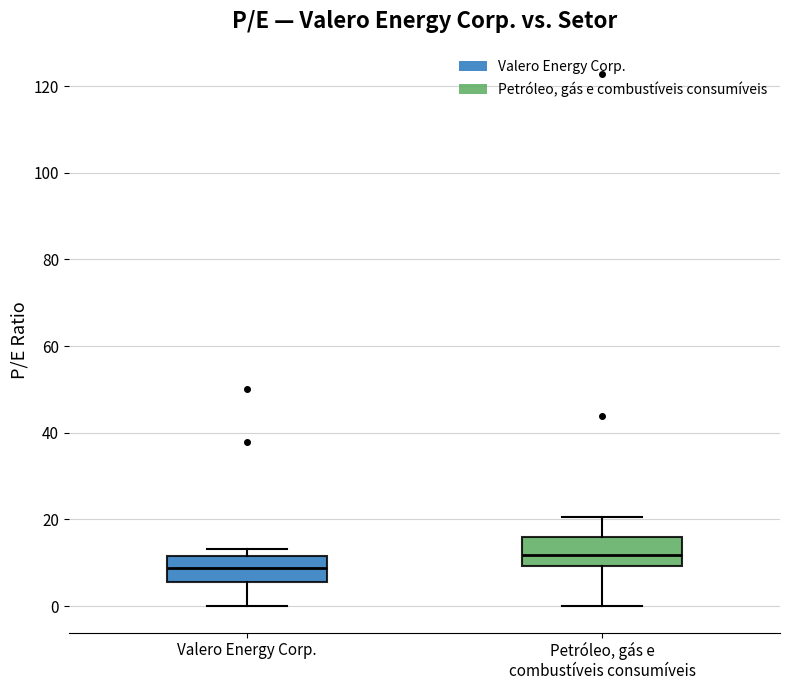

Reading left to right, transcribe this box plot: for each box, give where its median line is, the range the box spans, and where its two whiskers end, as read against the y-axis. The values are not printed on the chart, so give them approximately, as read against the axis.

Valero Energy Corp.: median 8, box 6 to 12, whiskers 0 to 14
Petróleo, gás e combustíveis consumíveis: median 12, box 10 to 16, whiskers 0 to 20